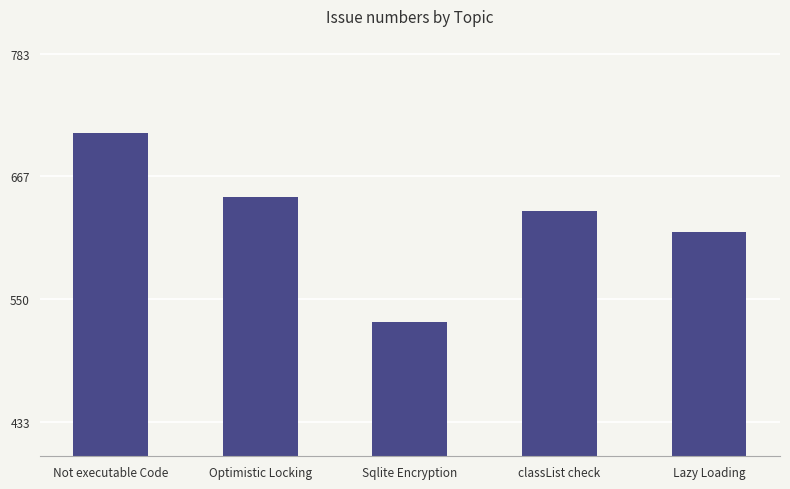

Which category has the highest value across all series?

Not executable Code